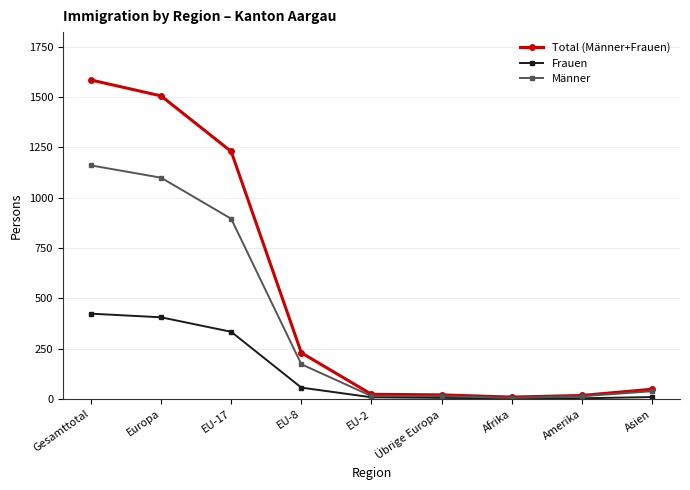

Between Europa and Übrige Europa, which series saw the biggest shift?

Total (Männer+Frauen)